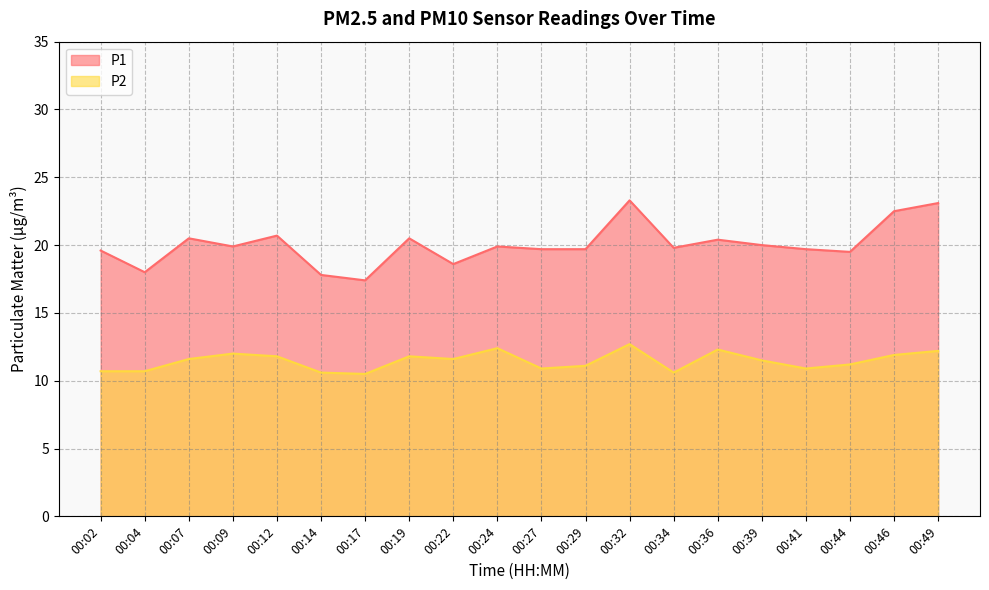

True or false: P1 has more than 1 points higher than both neighbors.

True